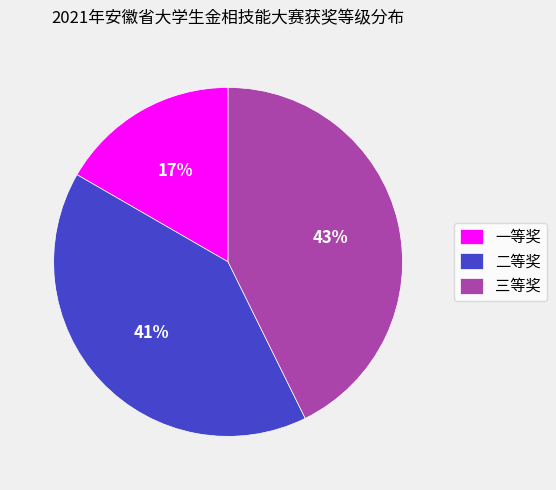

Between 一等奖 and 二等奖, which is larger?

二等奖